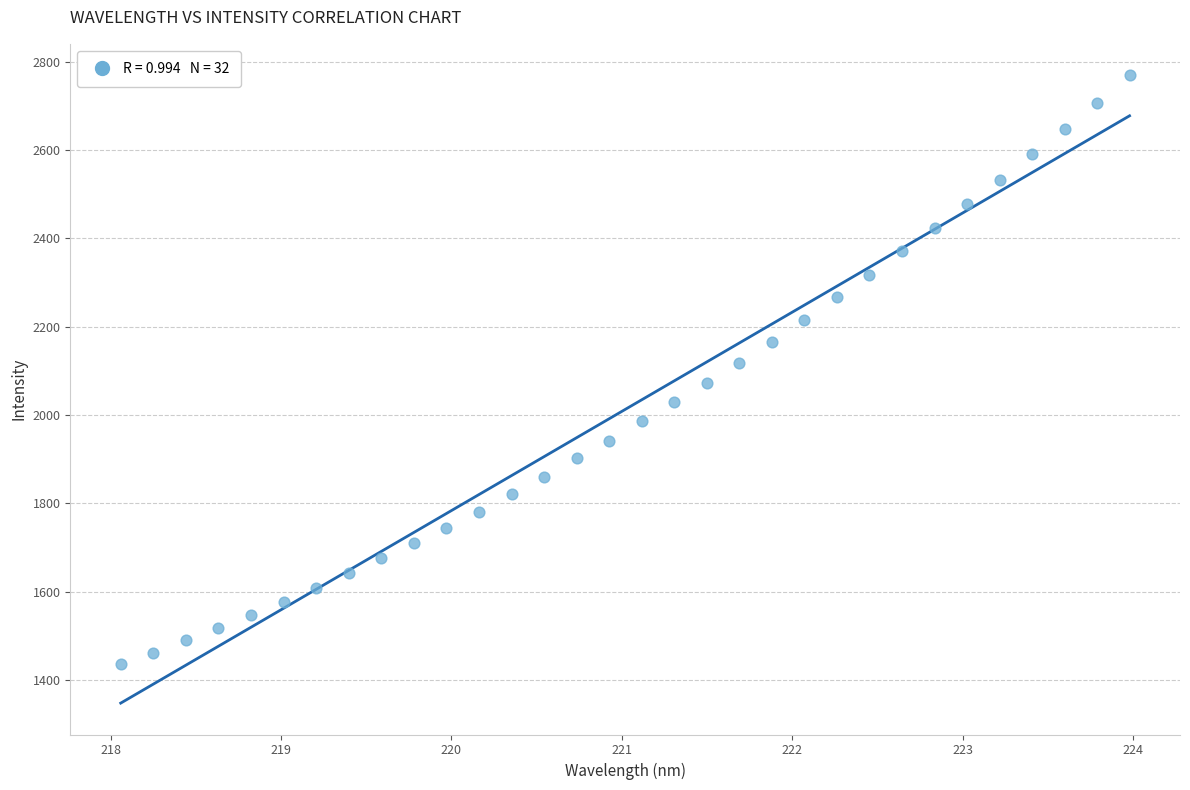

What is the range of X values (max minus min)?

5.9